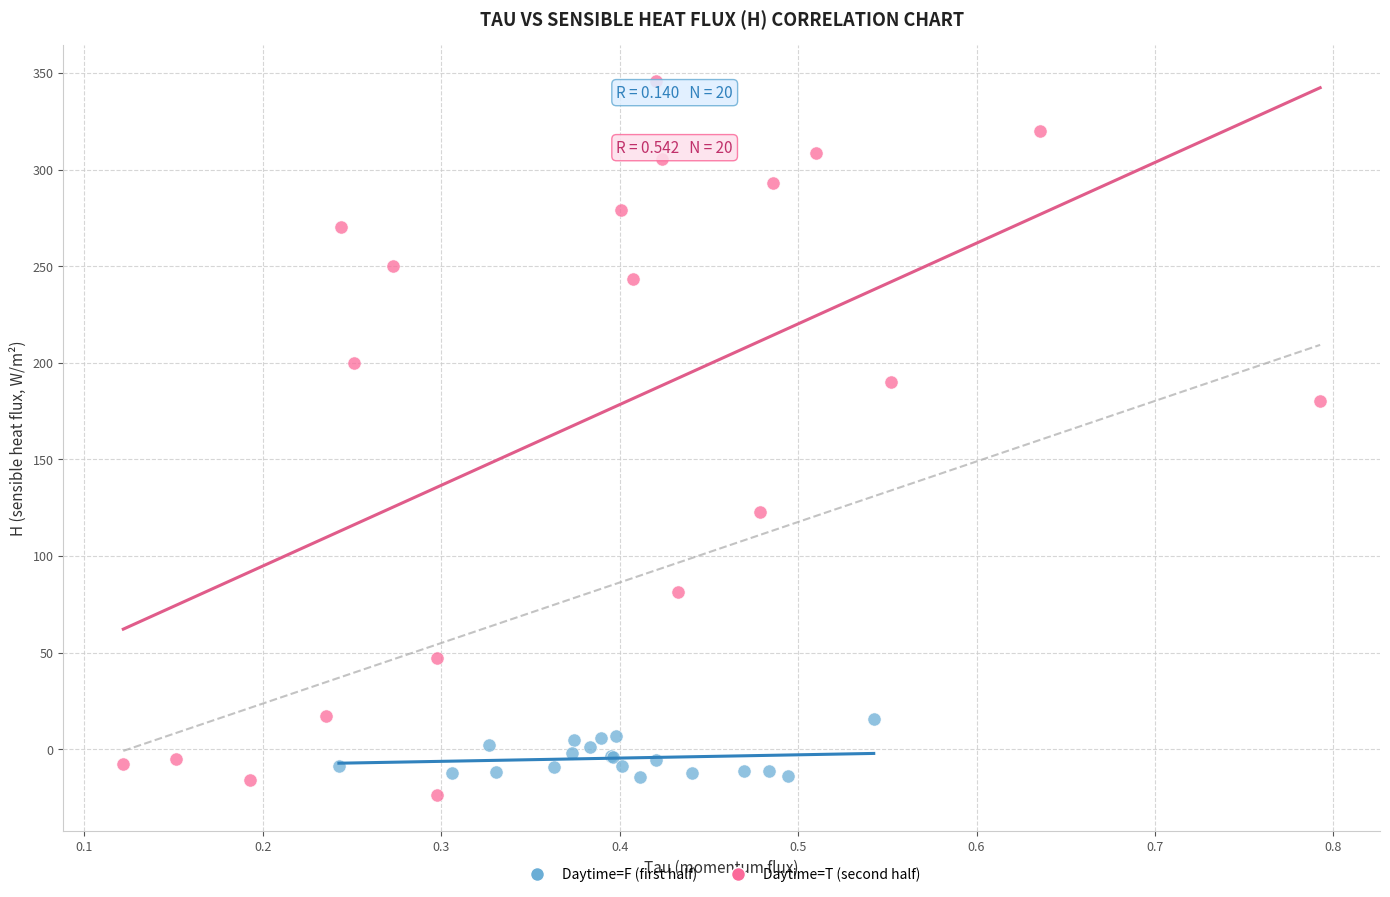

Which series contains the highest Y value?

Daytime=T (second half)